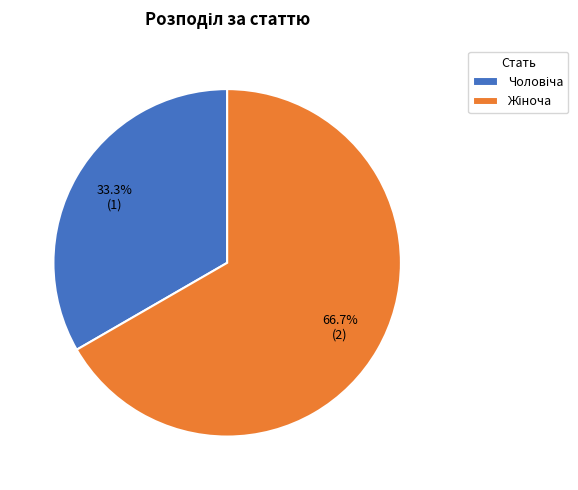

How many slices are in this pie chart?

2